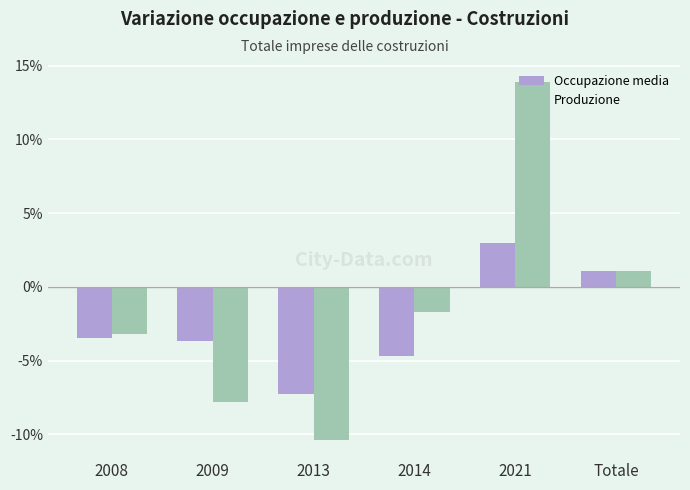

What is the average value of the Produzione series?

-1.3